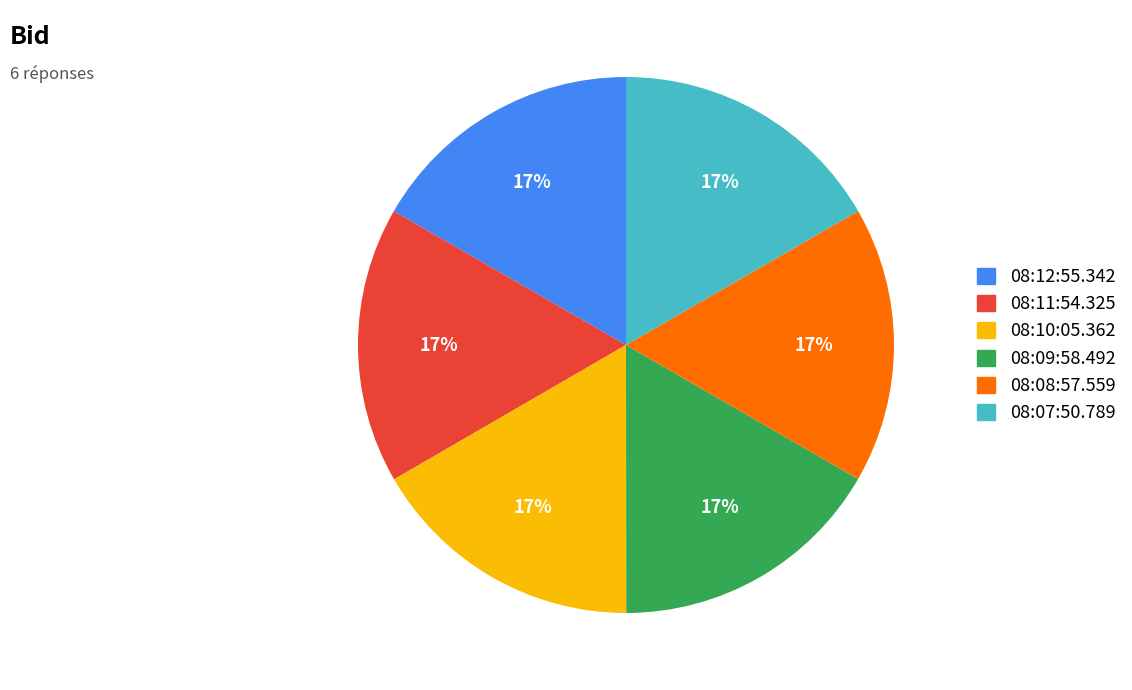

To the nearest percent, what percentage of the pie is 08:09:58.492?

17%